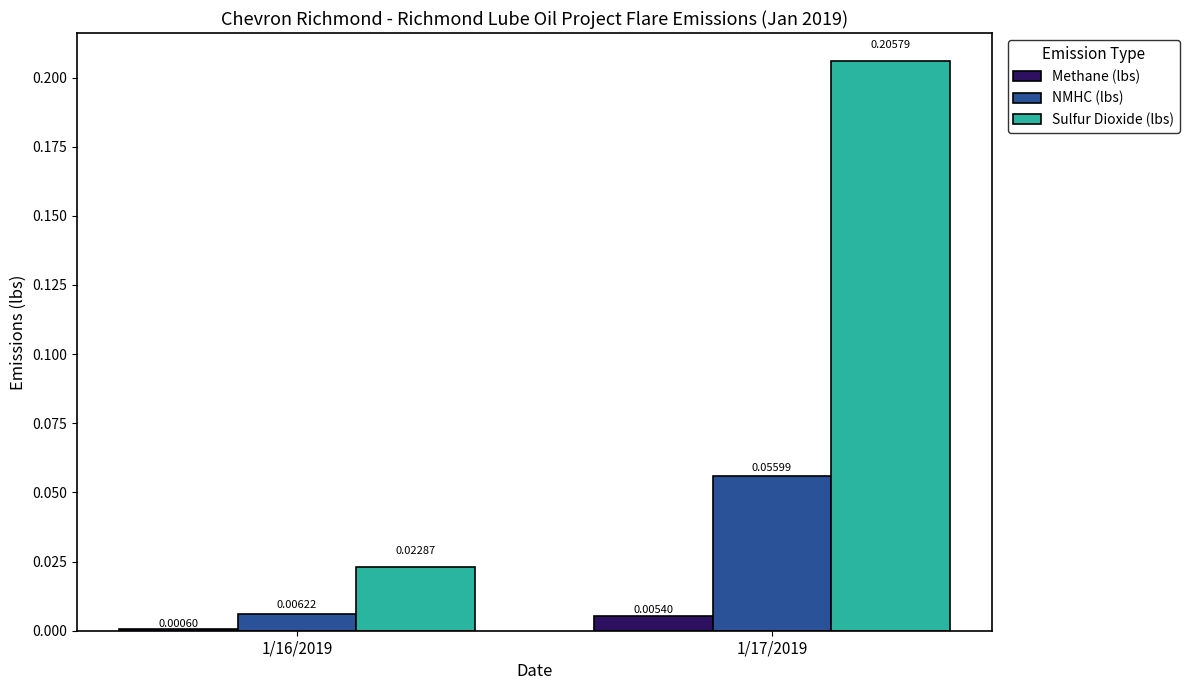

Which series changed the most between 1/16/2019 and 1/17/2019?

Sulfur Dioxide (lbs)